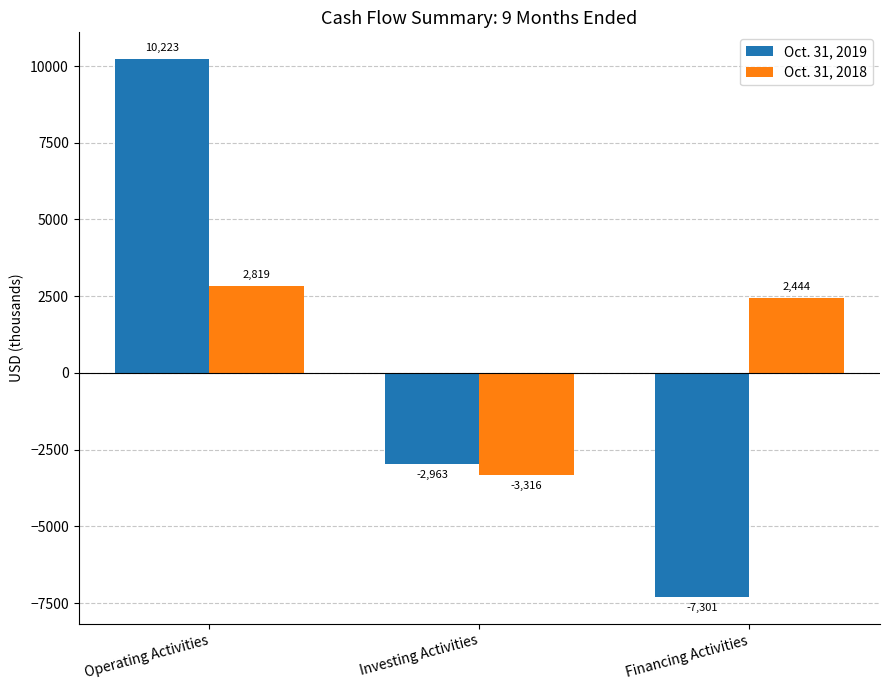

What is the average value of the Oct. 31, 2018 series?

649